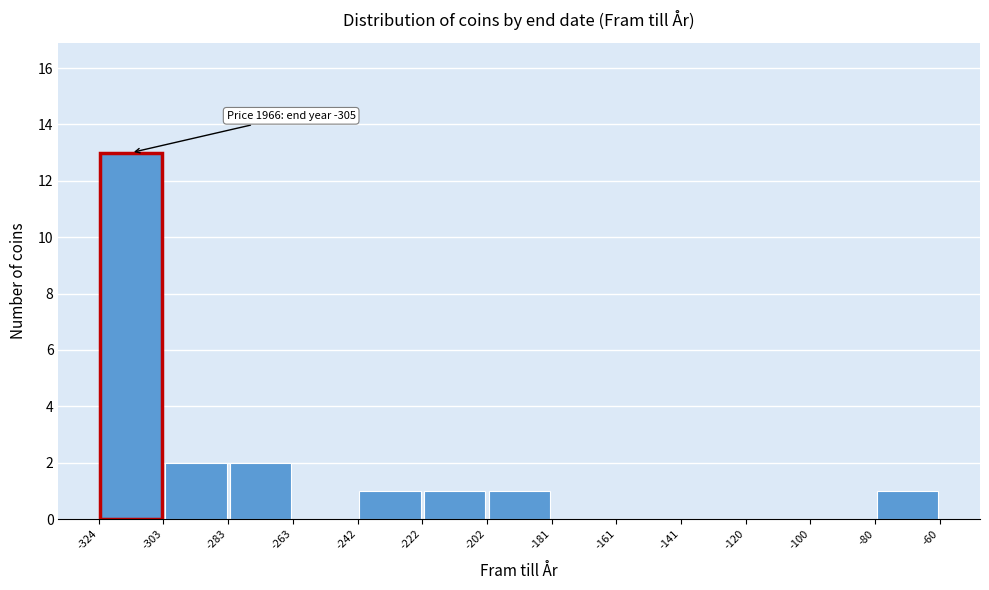

Which range on the x-axis has the tallest bar?

-324 to -303